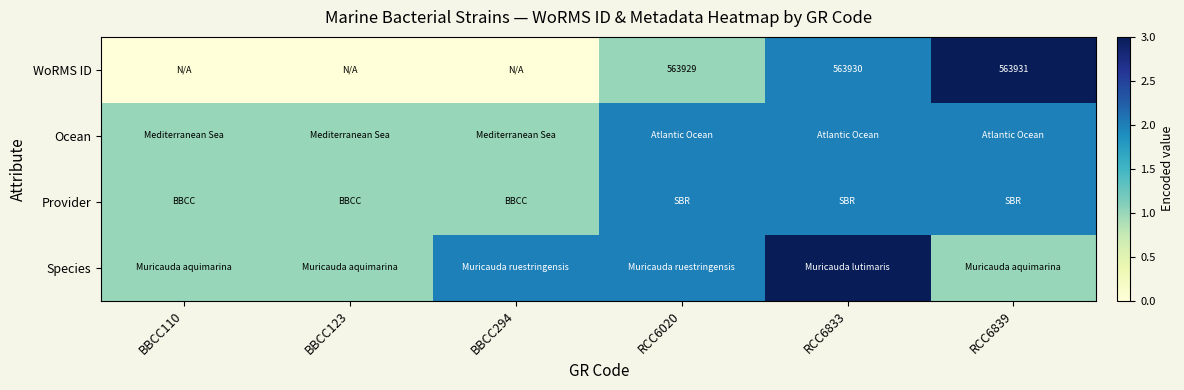

The WoRMS ID series shows 563929 at RCC6020. True or false?

True